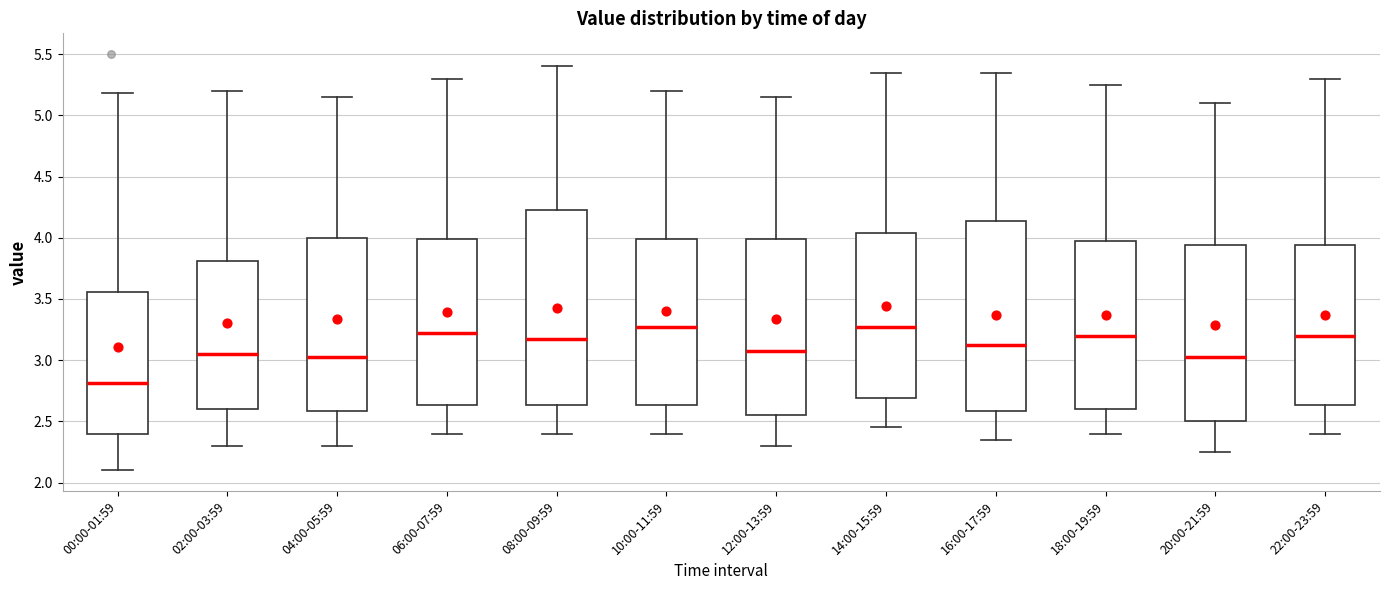

Reading left to right, transcribe this box plot: for each box, give where its median line is, the range the box spans, and where its two whiskers end, as read against the y-axis. The values are not printed on the chart, so give them approximately, as read against the axis.

00:00-01:59: median 2.80, box 2.40 to 3.55, whiskers 2.10 to 5.20
02:00-03:59: median 3.05, box 2.60 to 3.80, whiskers 2.30 to 5.20
04:00-05:59: median 3.05, box 2.60 to 4.00, whiskers 2.30 to 5.15
06:00-07:59: median 3.25, box 2.65 to 4.00, whiskers 2.40 to 5.30
08:00-09:59: median 3.20, box 2.65 to 4.25, whiskers 2.40 to 5.40
10:00-11:59: median 3.30, box 2.65 to 4.00, whiskers 2.40 to 5.20
12:00-13:59: median 3.10, box 2.55 to 4.00, whiskers 2.30 to 5.15
14:00-15:59: median 3.30, box 2.70 to 4.05, whiskers 2.45 to 5.35
16:00-17:59: median 3.15, box 2.60 to 4.15, whiskers 2.35 to 5.35
18:00-19:59: median 3.20, box 2.60 to 4.00, whiskers 2.40 to 5.25
20:00-21:59: median 3.05, box 2.50 to 3.95, whiskers 2.25 to 5.10
22:00-23:59: median 3.20, box 2.65 to 3.95, whiskers 2.40 to 5.30